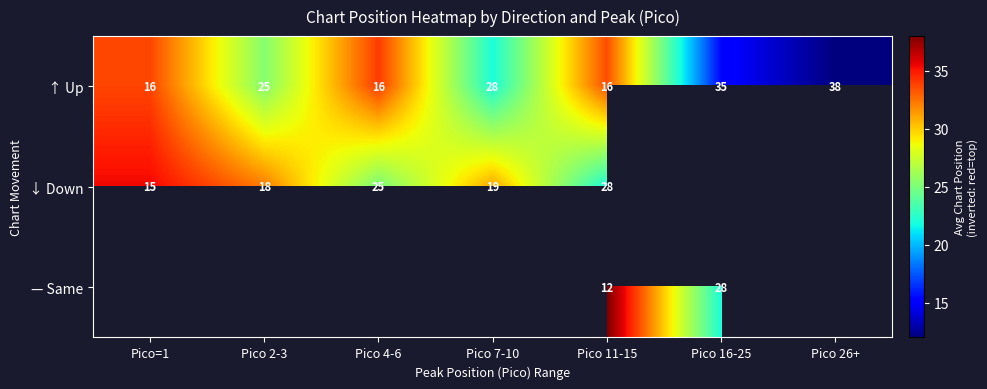

How many values in the ↑ Up series are below 25?

3